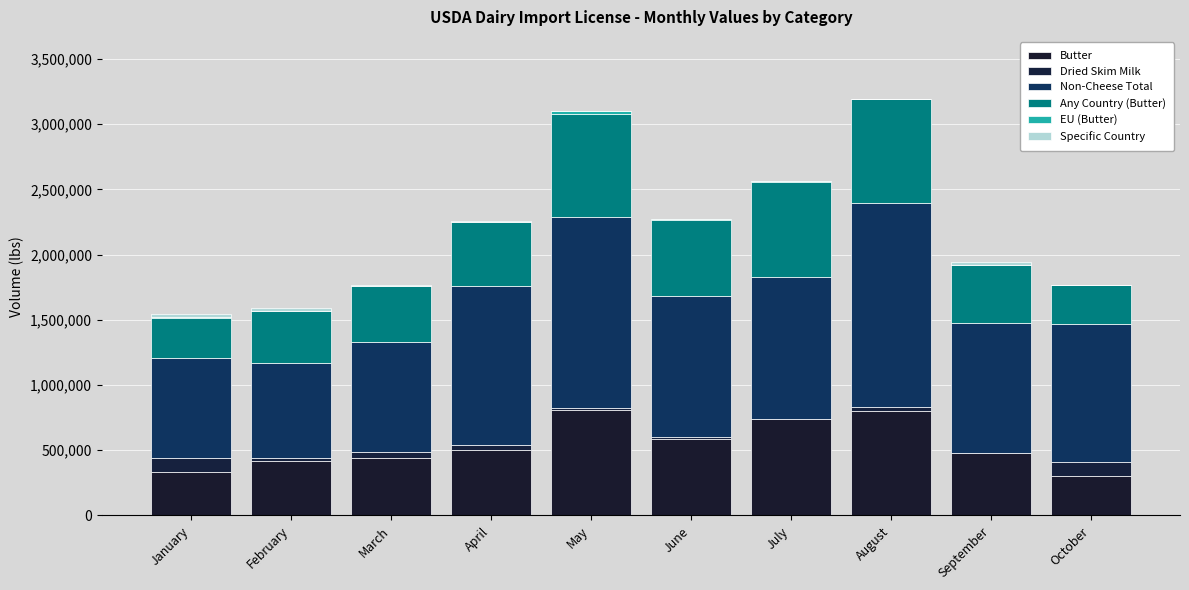

How many distinct data groups are displayed?

6